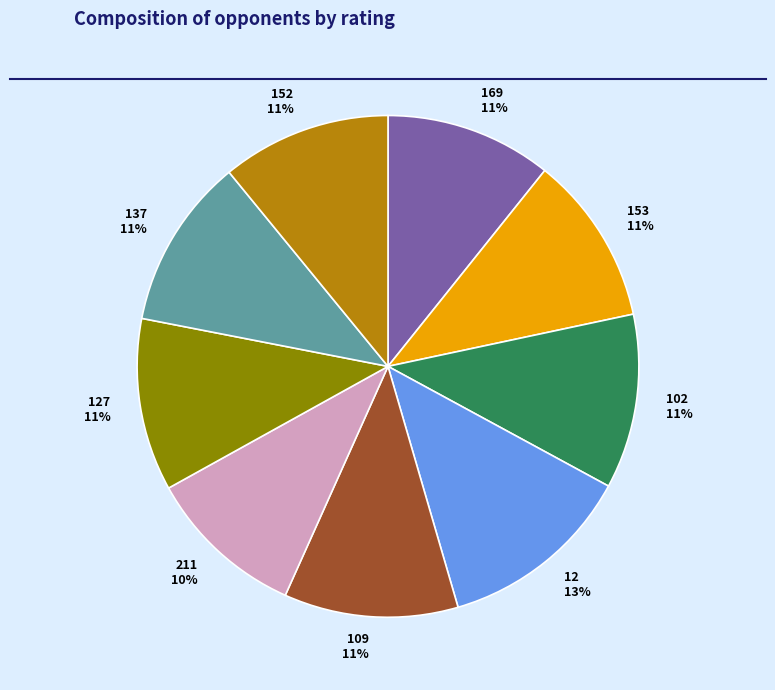

Is it true that 153 is 11% of the pie?

True